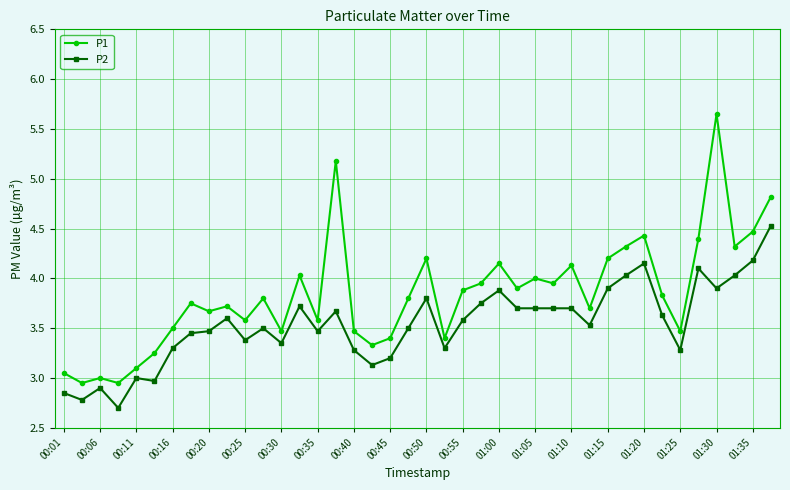

Rank the series by their maximum value, from highest to lowest.

P1, P2